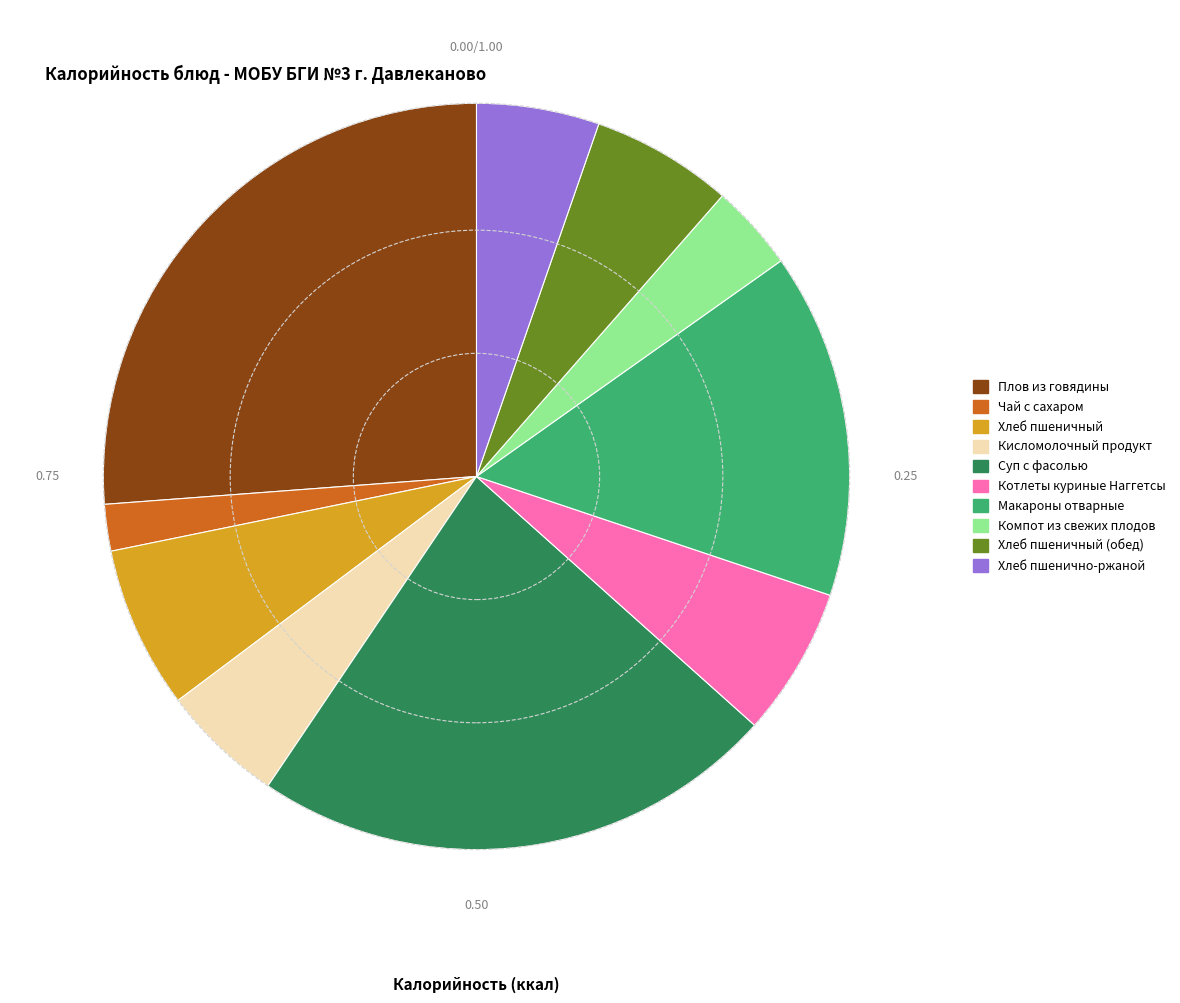

Do Чай с сахаром and Плов из говядины together represent more than half of the pie?

No